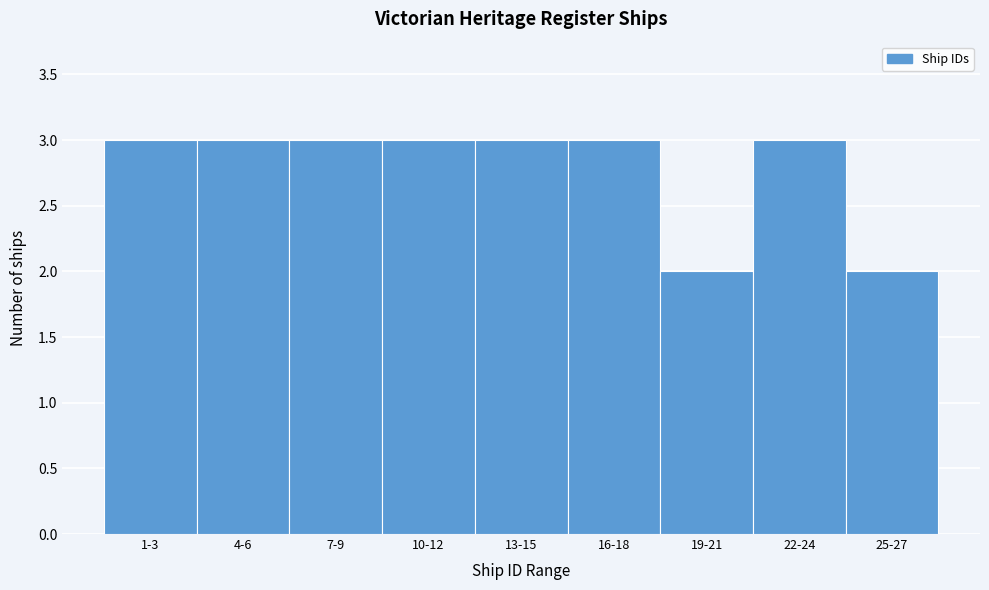

Reading left to right, transcribe all the data shown in this chart.

3	3	3	3	3	3	2	3	2